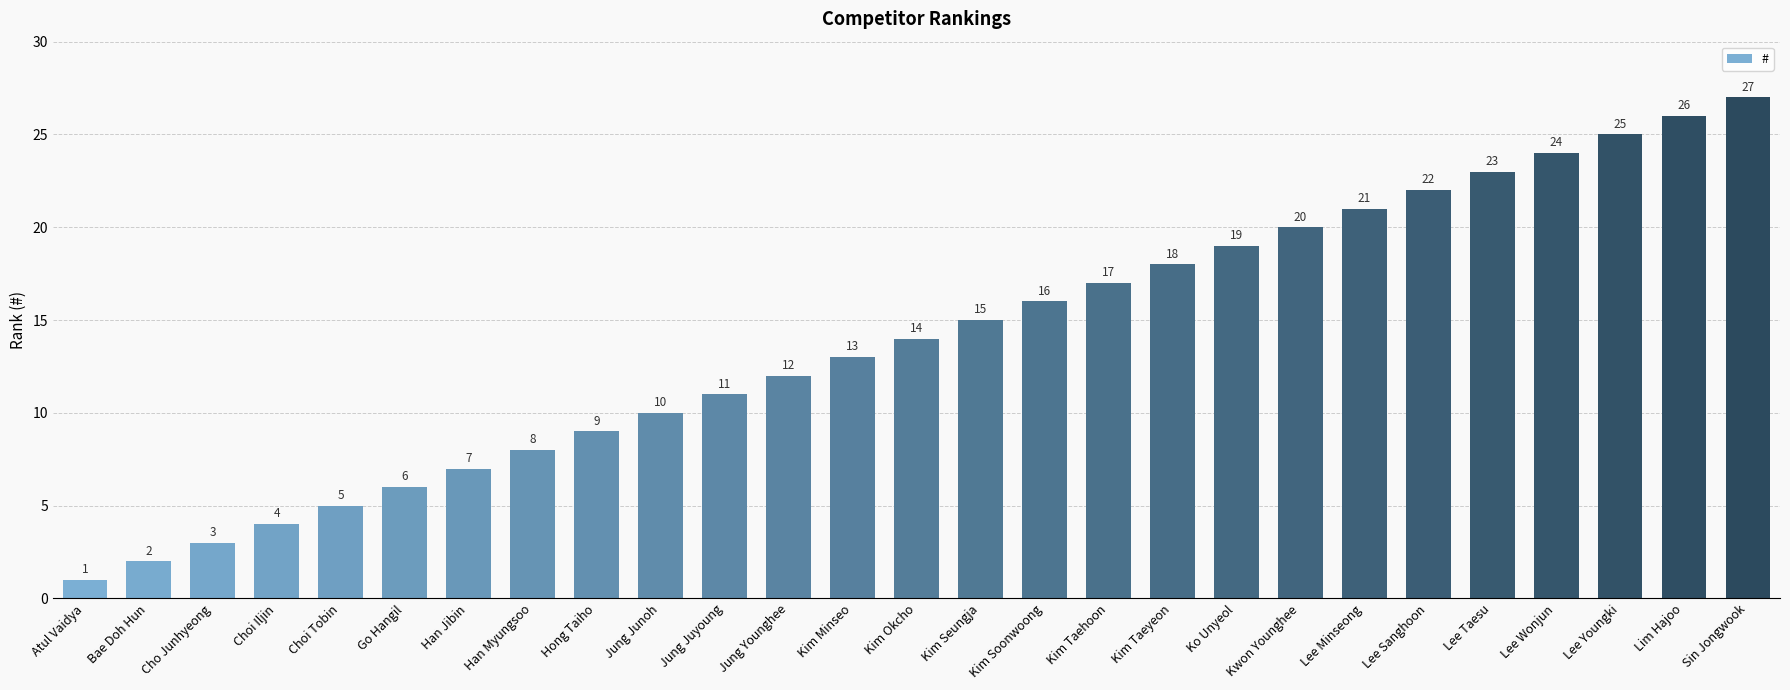

How many bars are there in total?

27